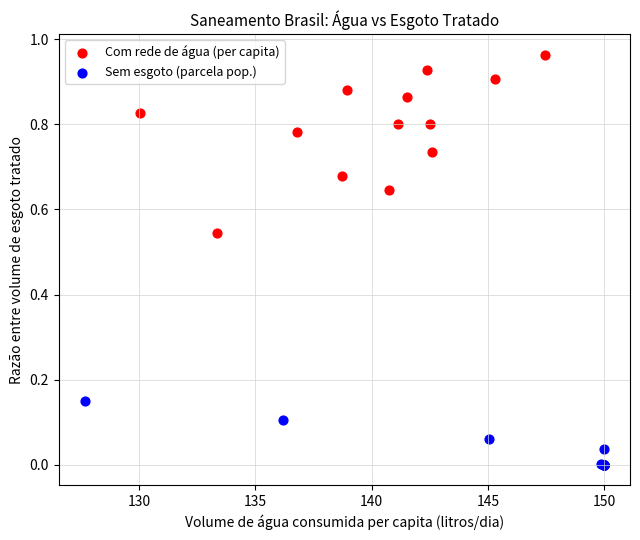

Which series contains the highest Y value?

Com rede de água (per capita)